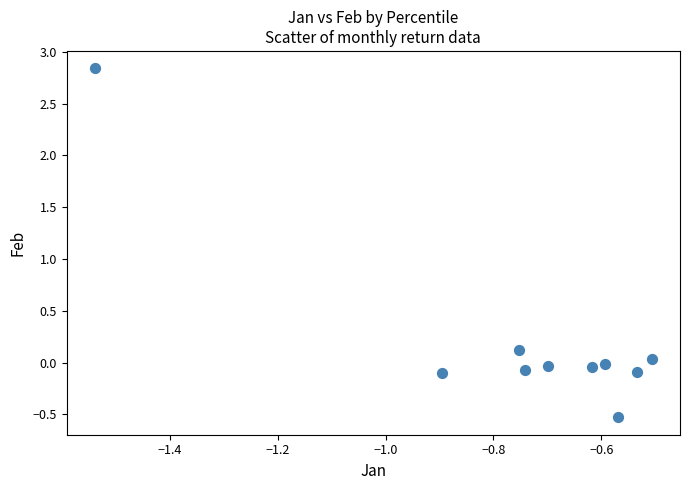

What is the range of Y values (max minus min)?

3.4